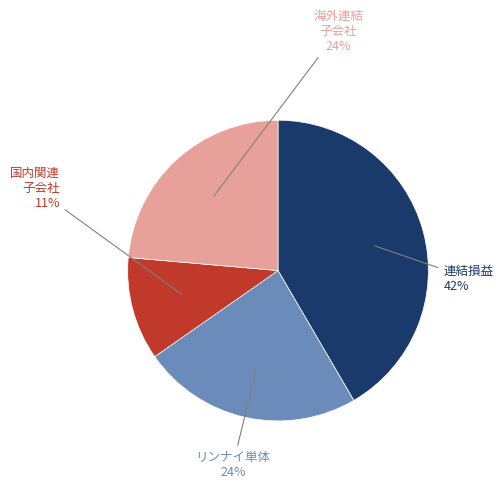

Count the number of slices in the pie.

4